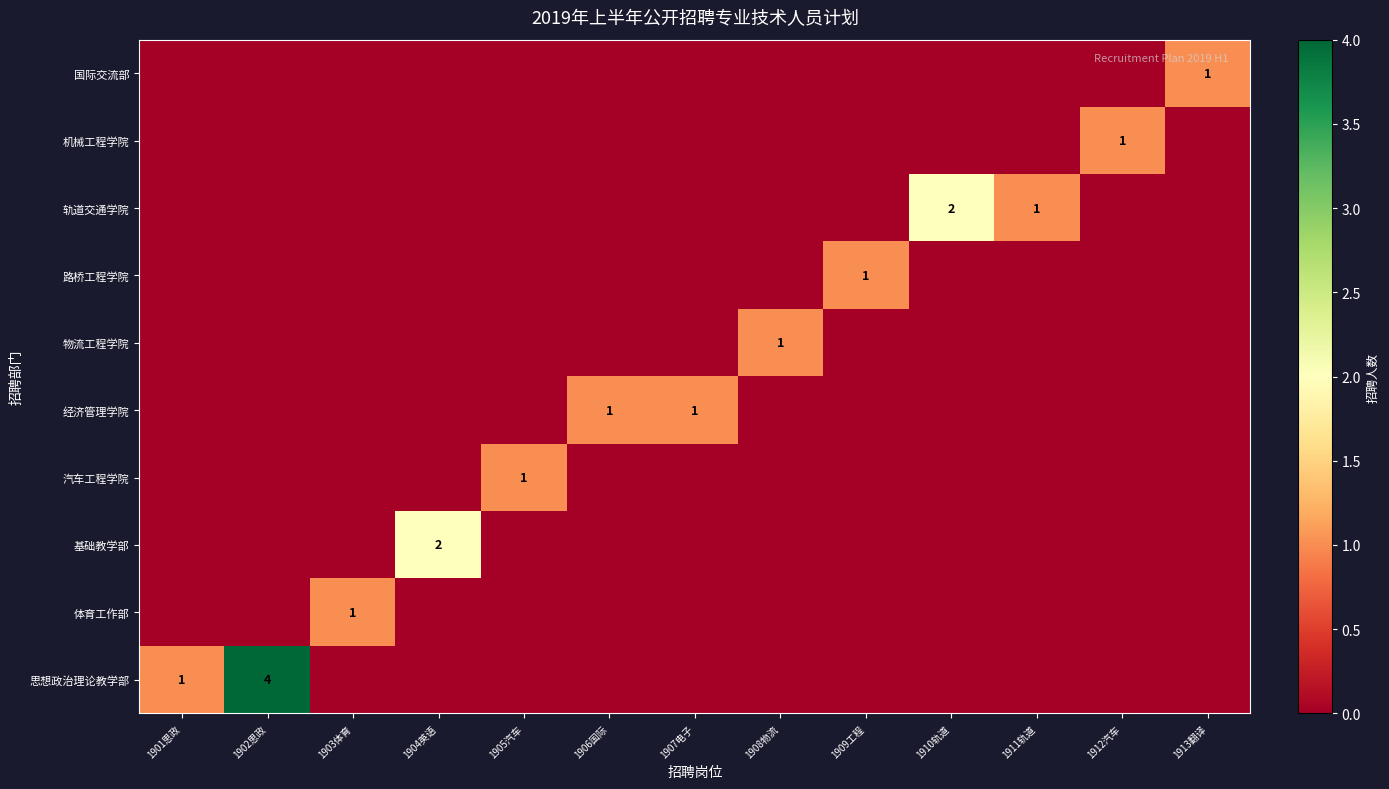

At which label does 轨道交通学院 reach its minimum?

1901思政